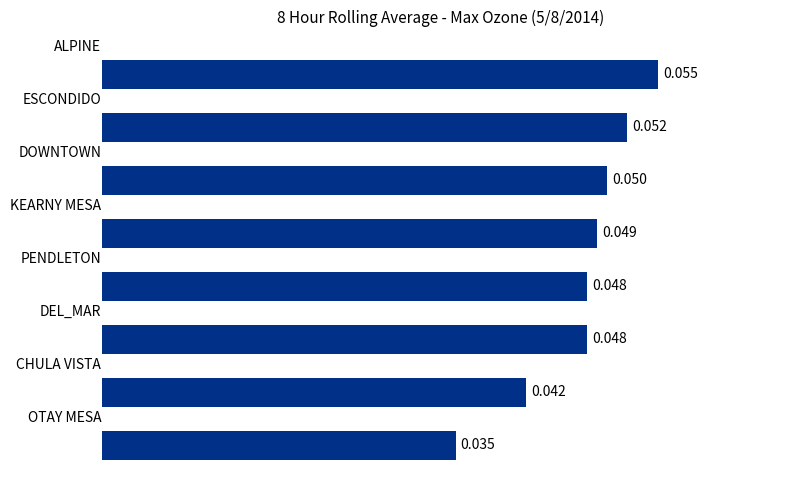

How many bars are there in total?

8